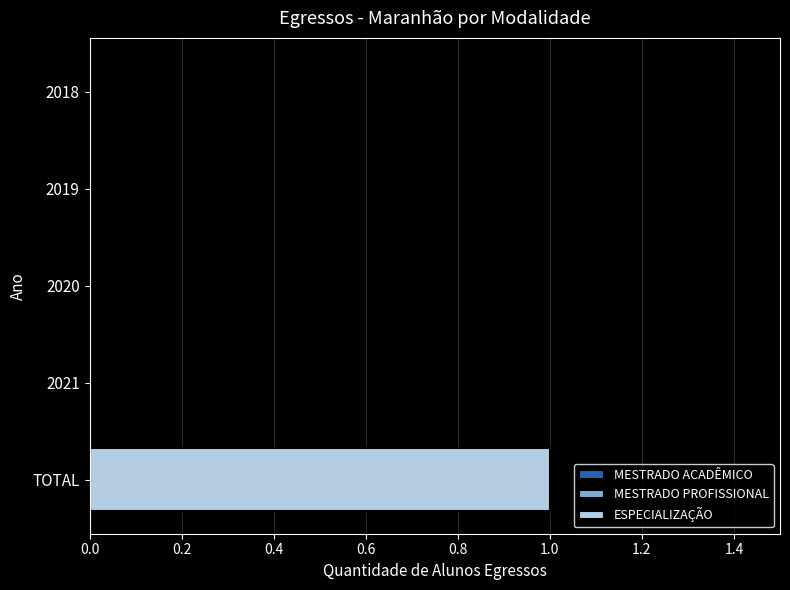

Is it true that ESPECIALIZAÇÃO equals -1 at 0.6?

False